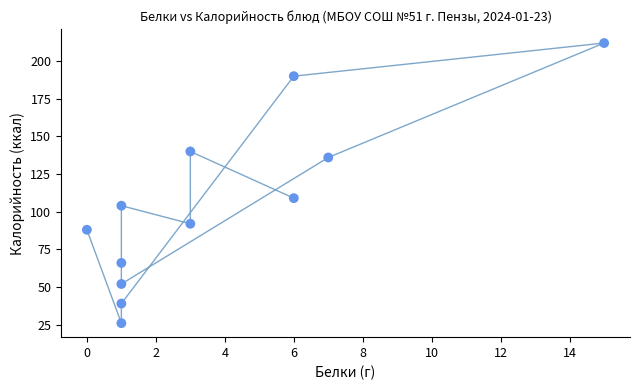

What is the average X value?

4